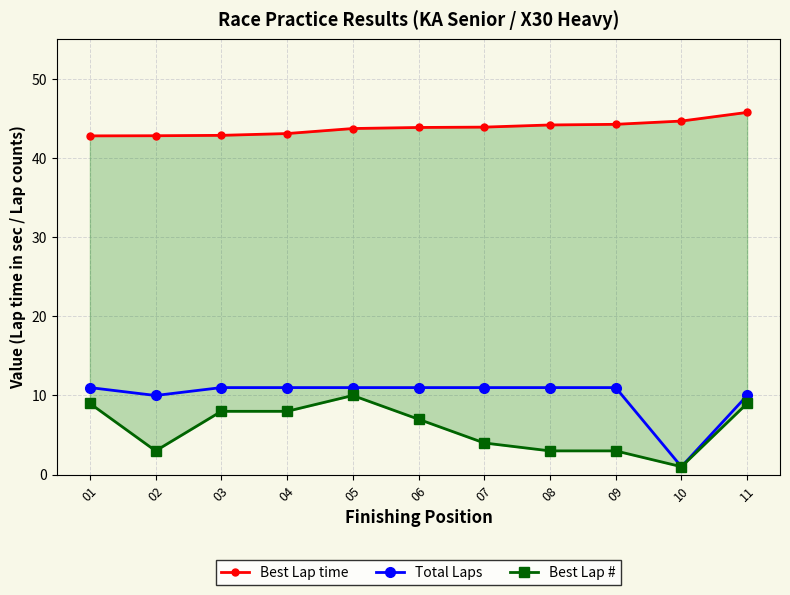

At 01, list the series in order from smallest to largest.

Best Lap #, Total Laps, Best Lap time